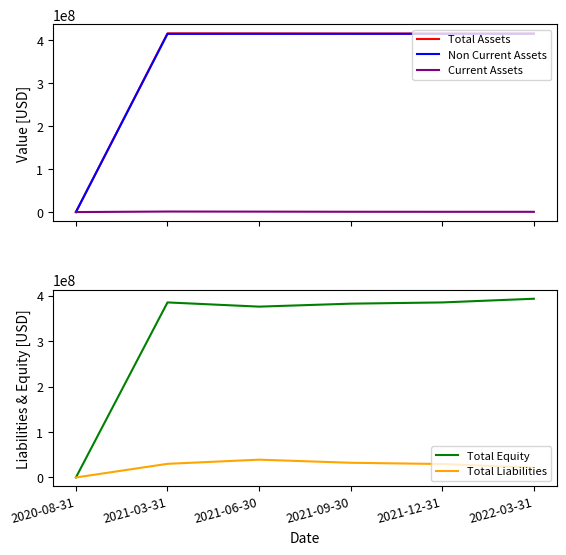

What is the greatest value displayed?

415241631